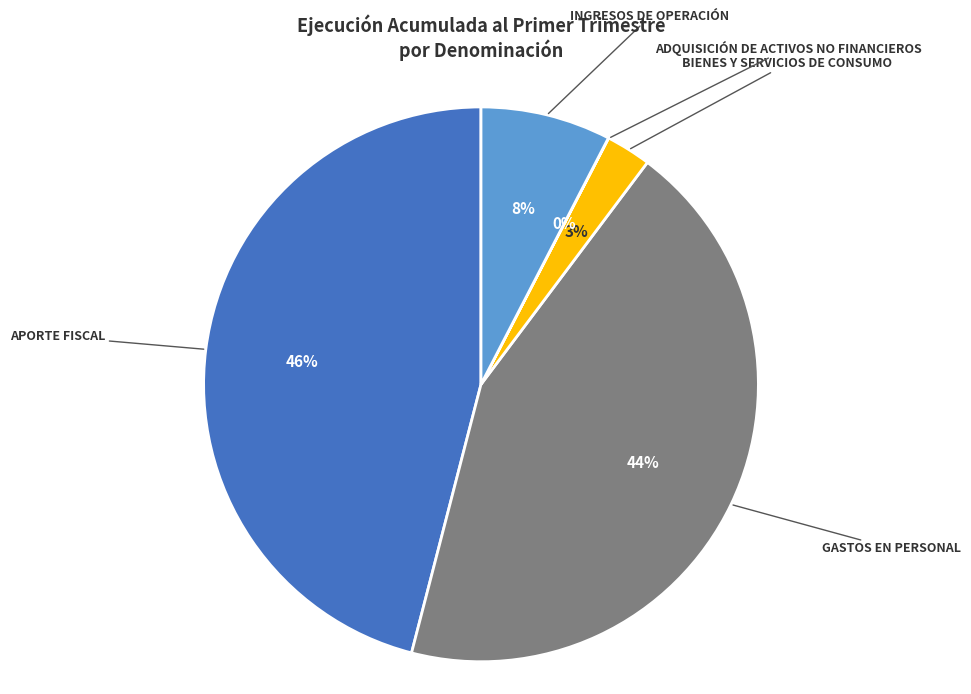

Does any single category account for the majority?

No